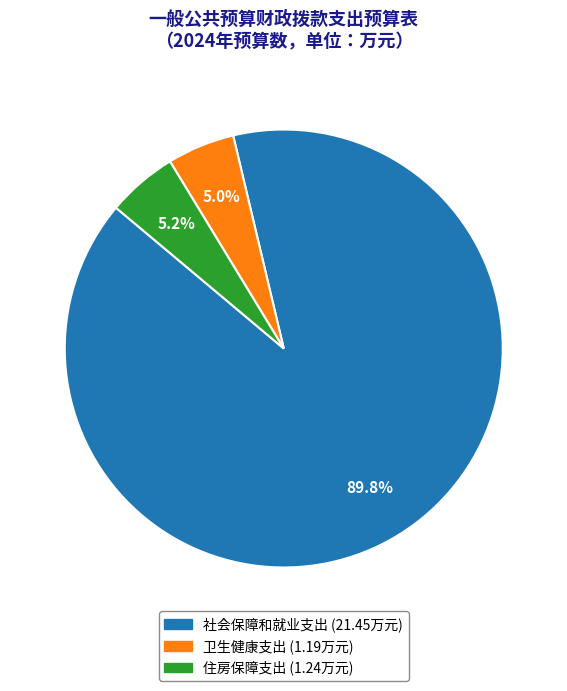

Which slice is the largest?

社会保障和就业支出